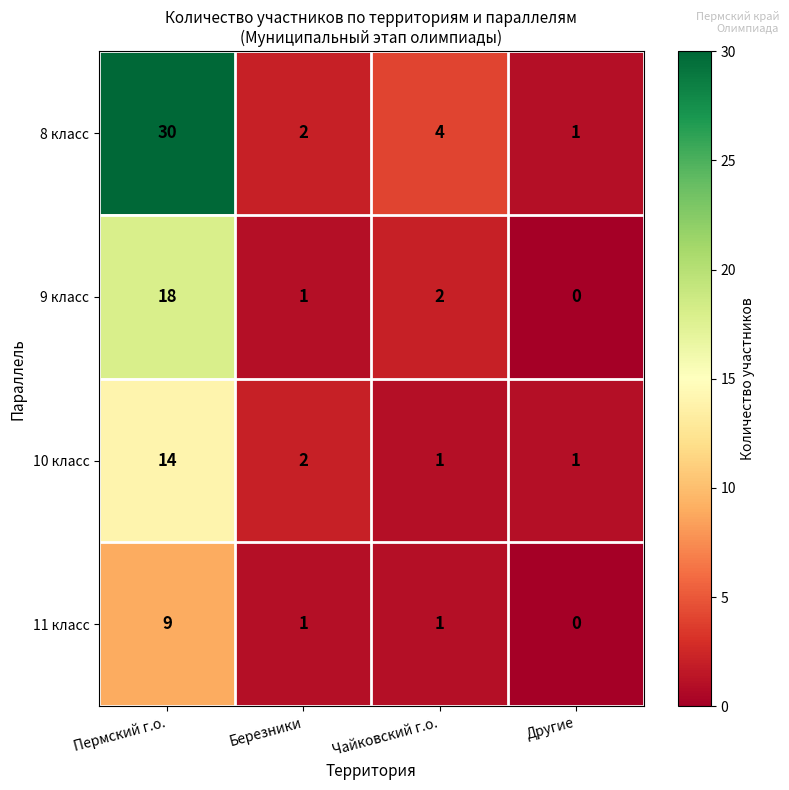

At how many categories does at least one series exceed 0?

4